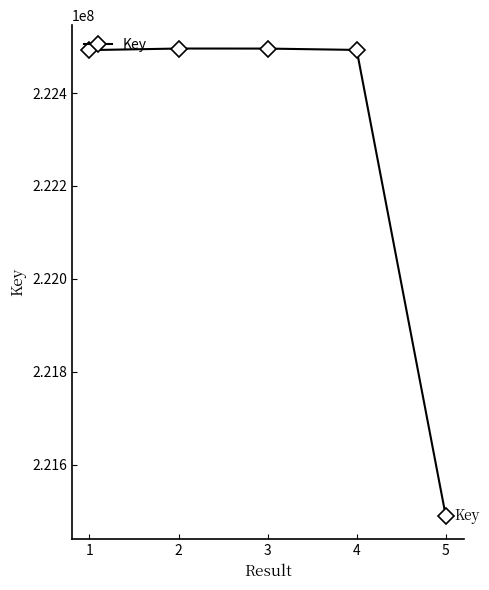

The chart shows a value of 222495755 at 3. True or false?

True